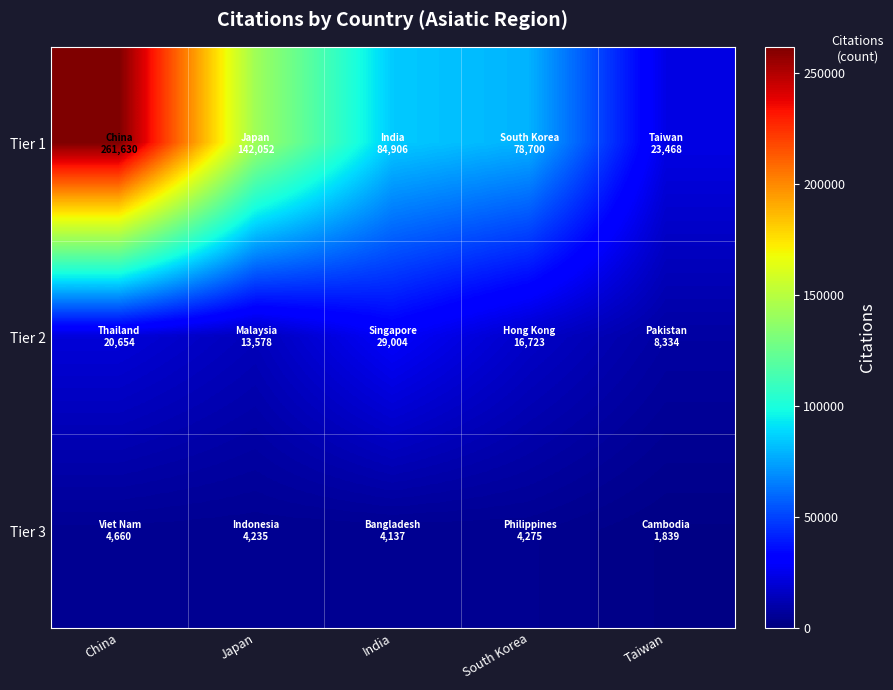

Count the number of categories in the chart.

5